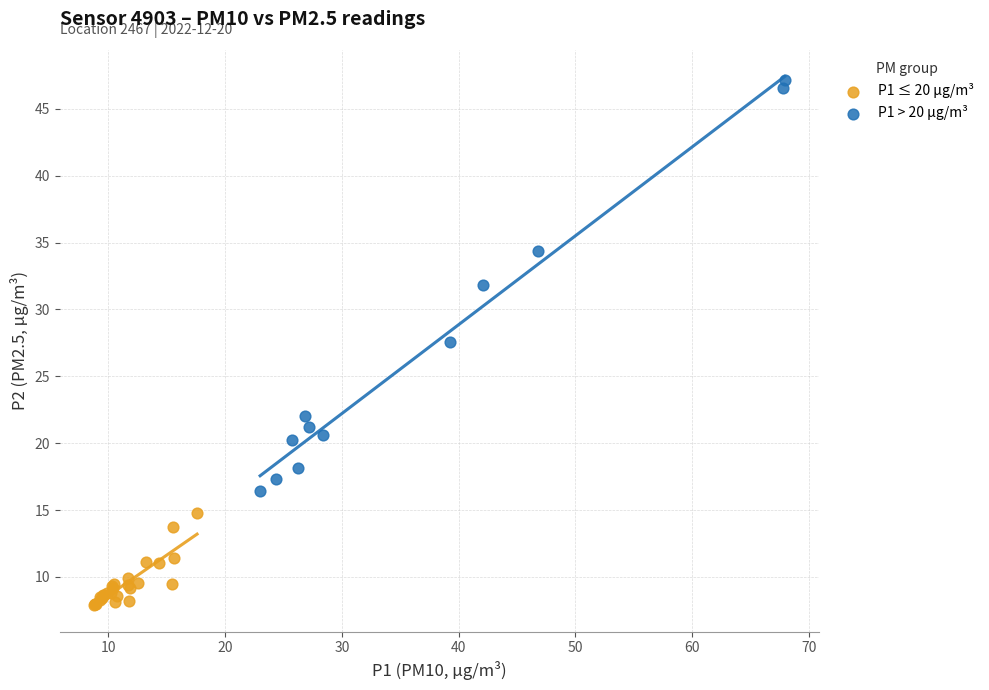

What are all the series names shown in the legend?

P1 ≤ 20 µg/m³, P1 > 20 µg/m³